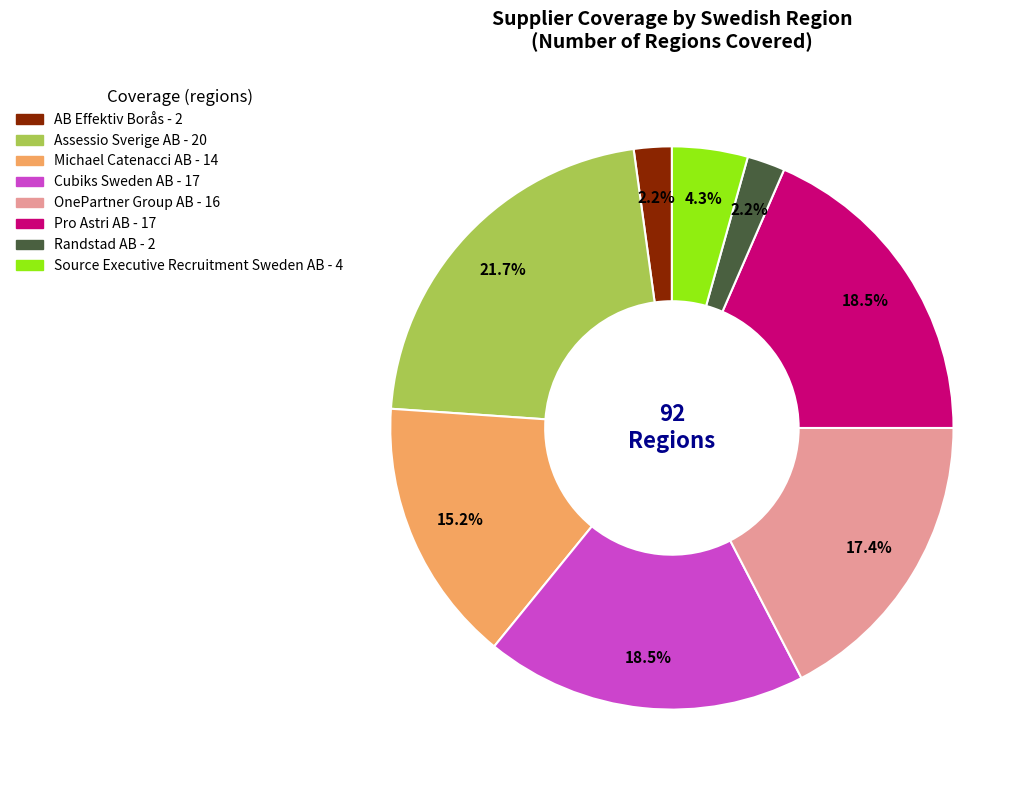

Is there any slice that represents more than half of the pie?

No